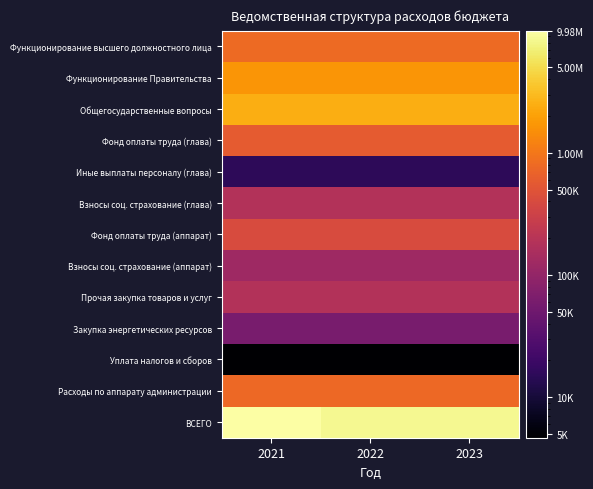

Reading left to right, transcribe all the data shown in this chart.

Функционирование высшего должностного лица: 2021=784564	2022=784564	2023=784564
Функционирование Правительства: 2021=1671436	2022=1671436	2023=1671436
Общегосударственные вопросы: 2021=2456150	2022=2456150	2023=2456150
Фонд оплаты труда (глава): 2021=587356	2022=587356	2023=587356
Иные выплаты персоналу (глава): 2021=15228	2022=15228	2023=15228
Взносы соц. страхование (глава): 2021=181980	2022=181980	2023=181980
Фонд оплаты труда (аппарат): 2021=406386	2022=406386	2023=406386
Взносы соц. страхование (аппарат): 2021=122728	2022=122728	2023=122728
Прочая закупка товаров и услуг: 2021=183065	2022=183065	2023=183065
Закупка энергетических ресурсов: 2021=60000	2022=60000	2023=60000
Уплата налогов и сборов: 2021=4662	2022=4662	2023=4662
Расходы по аппарату администрации: 2021=776841	2022=776841	2023=776841
ВСЕГО: 2021=9976856	2022=8390062	2023=8361361